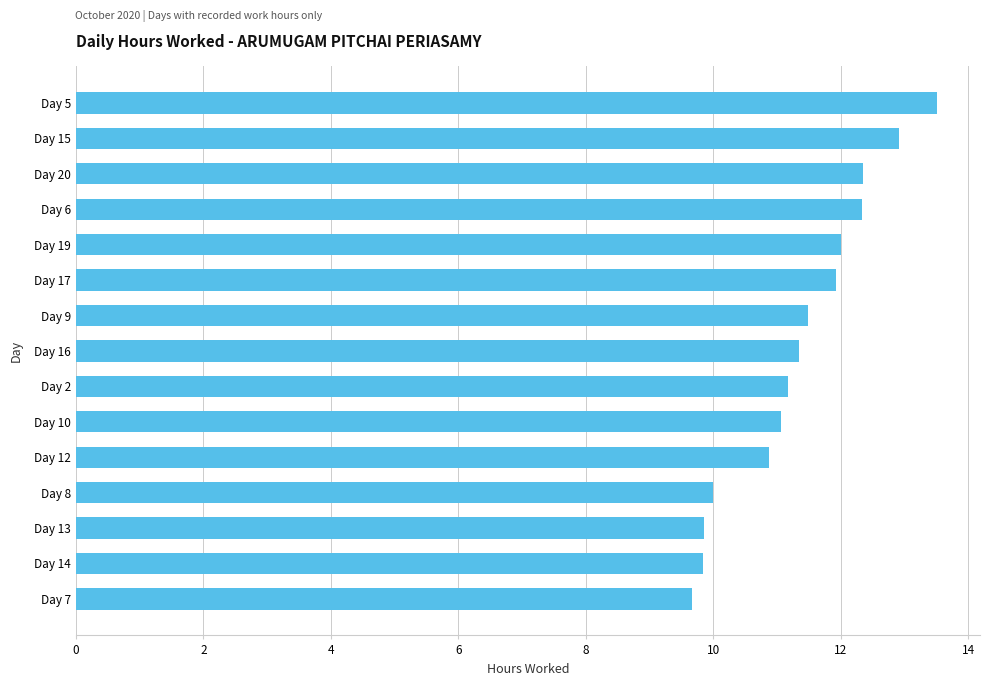

Are the bars grouped side by side (vs. stacked)?

No